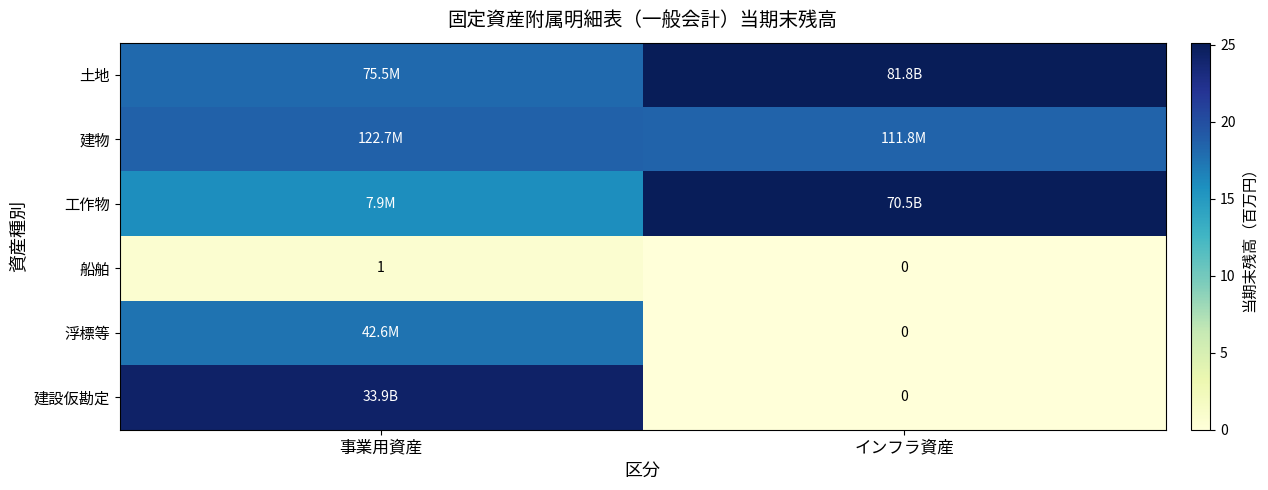

Where is 船舶 nearest to the value 0?

インフラ資産